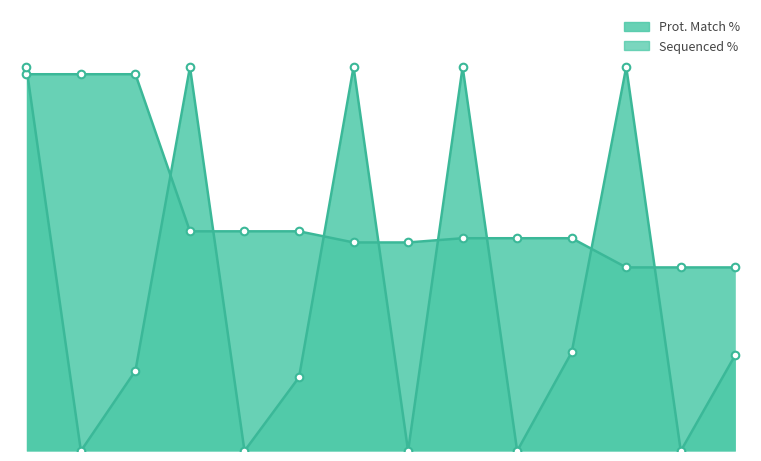

Which series has the largest Y range (max minus min)?

Sequenced %